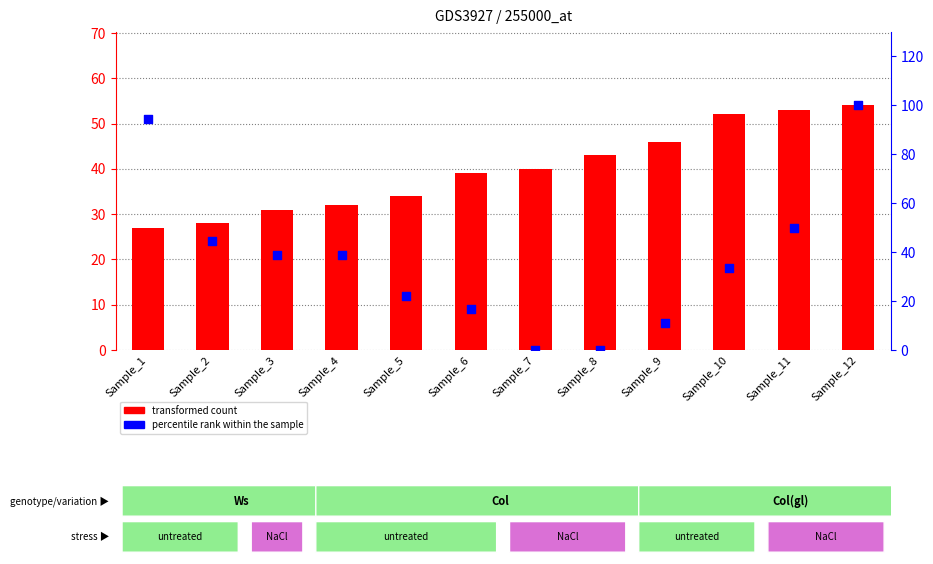

At which category is the sum across all series the highest?

Sample_12